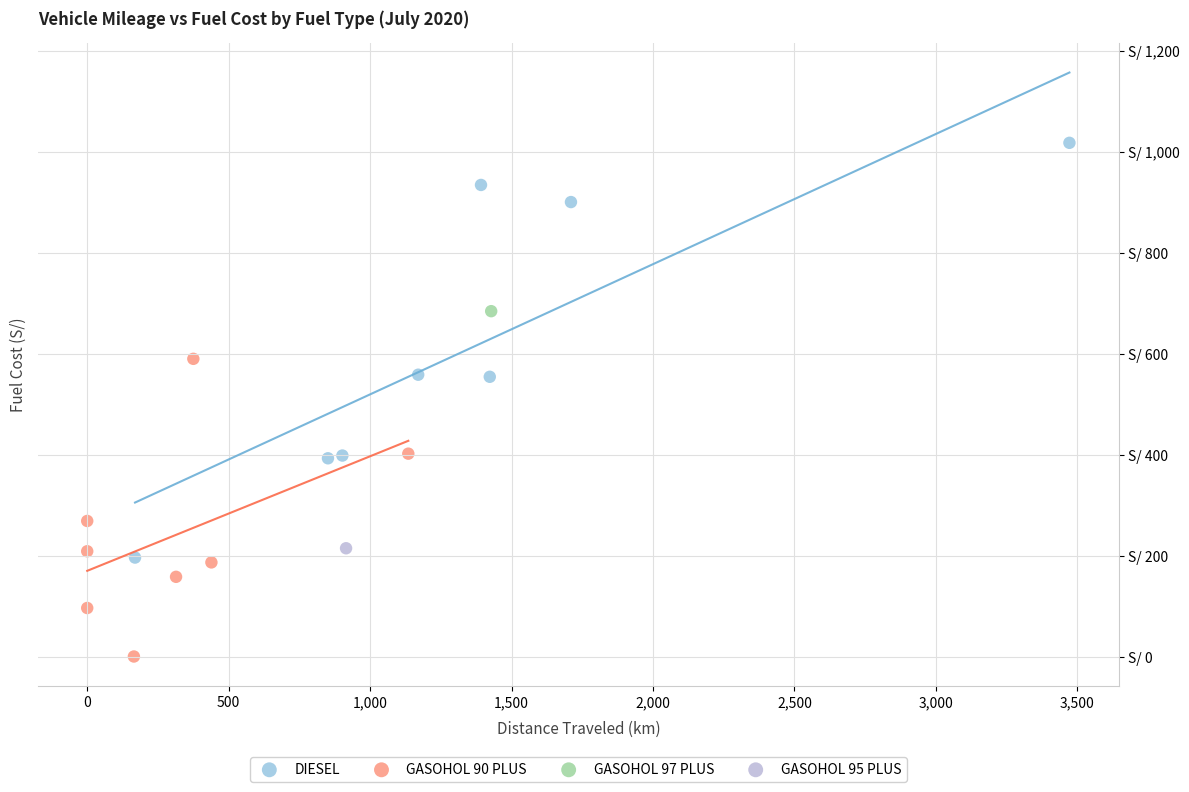

Which series contains the lowest Y value?

GASOHOL 90 PLUS